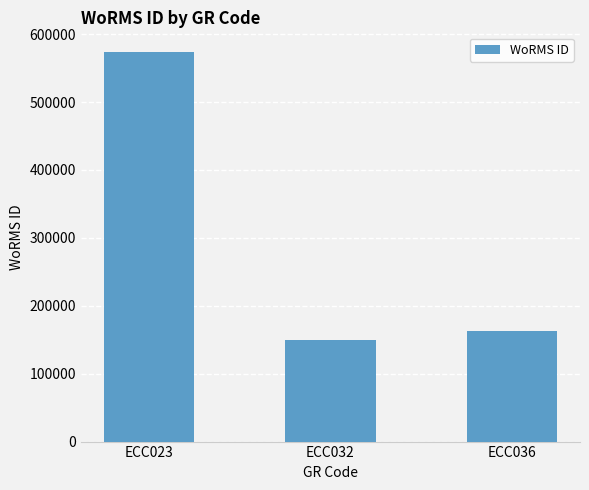

Rank the categories by value from lowest to highest.

ECC032, ECC036, ECC023